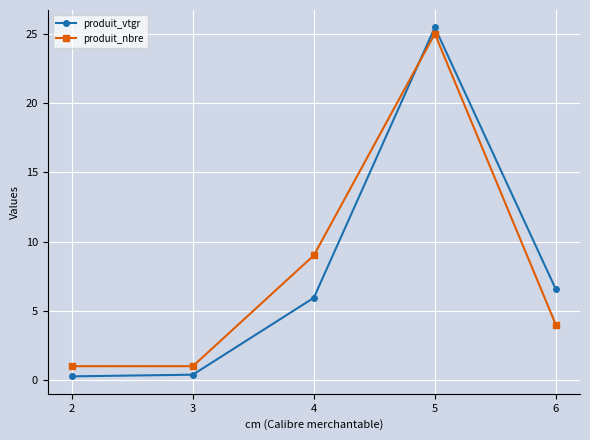

What are all the series names shown in the legend?

produit_vtgr, produit_nbre